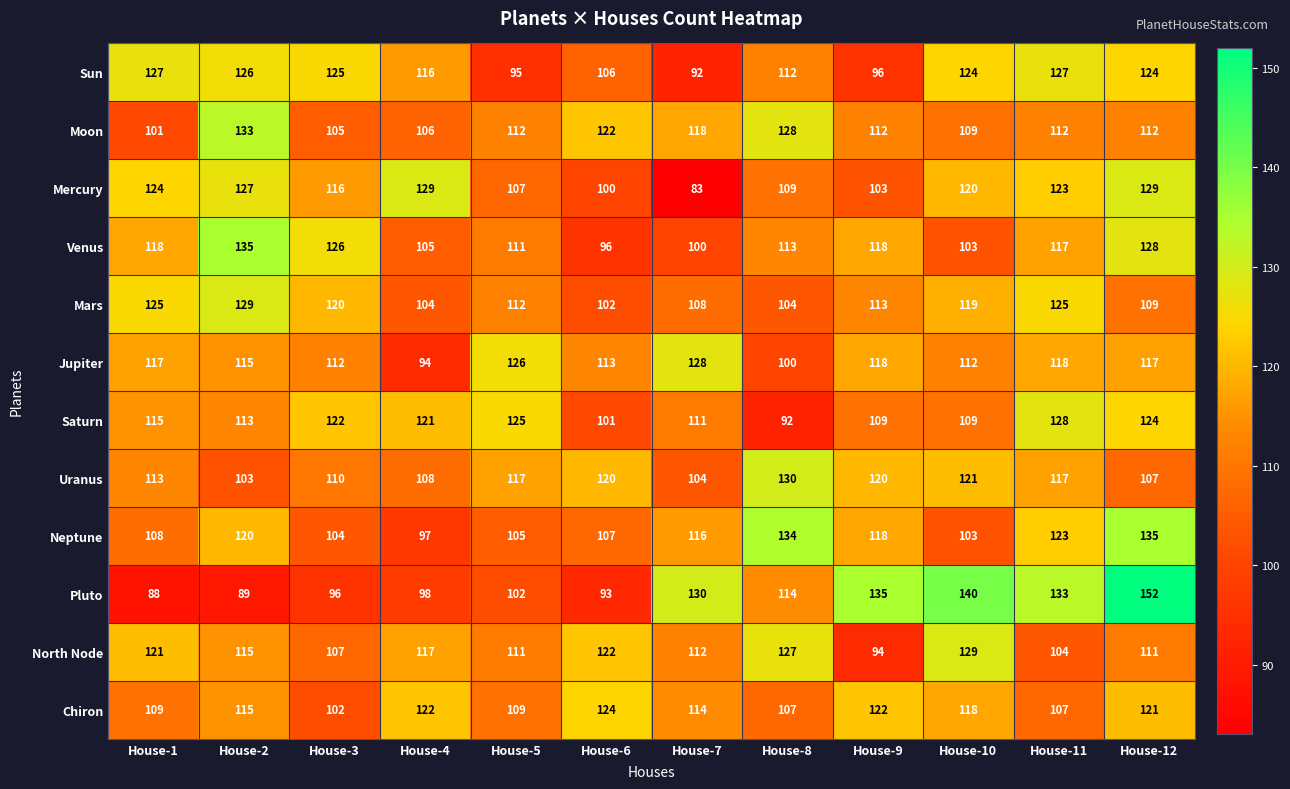

What is the spread (max minus min) of values at House-3?

30